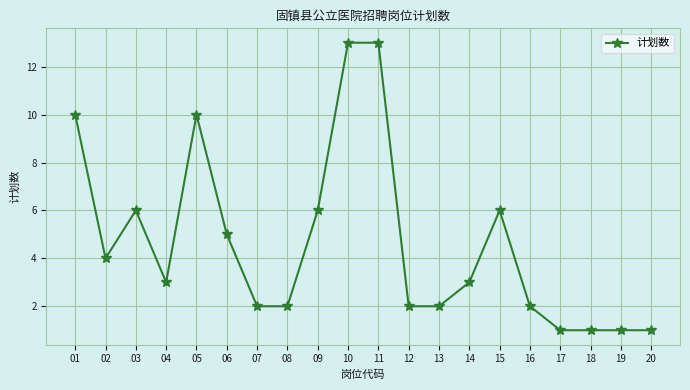

Which has a higher value, 07 or 18?

07